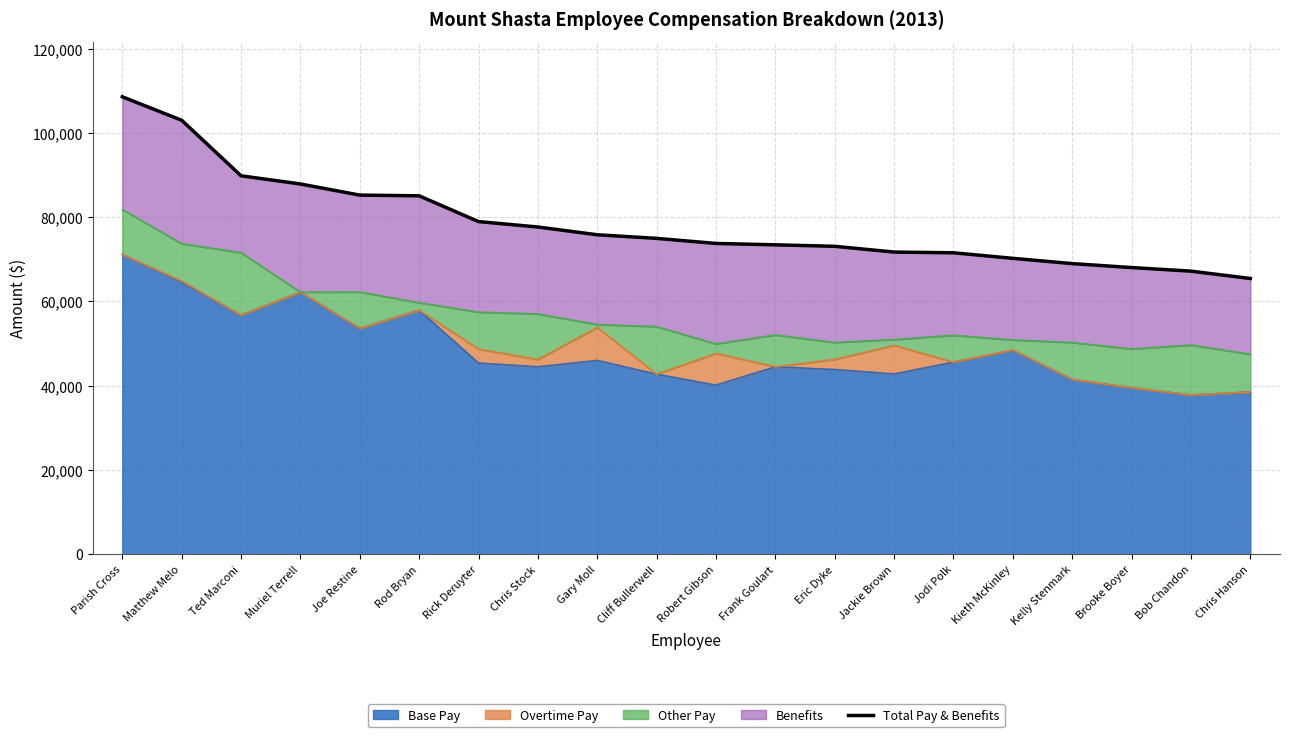

What is the maximum value shown in the chart?

108575